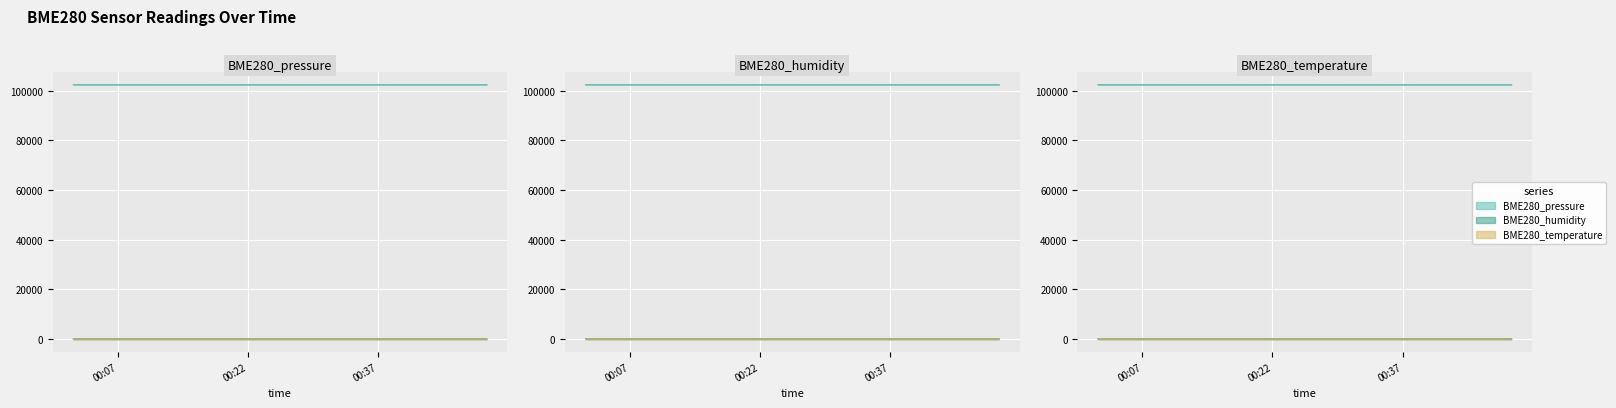

Reading left to right, what are all the values shown in this chart?

BME280_pressure: 102411.3	102414.5	102415.1	102415.6	102409.3	102412.9	102406.6	102405.6	102403.8	102402.0	102403.3	102405.4	102401.3	102403.1	102404.8	102414.3	102415.9	102417.0	102414.8	102417.1
BME280_humidity: 30.2	30.1	30.2	30.2	30.2	30.2	30.3	30.3	30.4	30.4	30.4	30.4	30.4	30.4	30.5	30.5	30.6	30.7	30.9	31.1
BME280_temperature: 10.5	10.5	10.3	10.2	10.2	10.2	10.1	10.1	10.0	9.9	10.0	9.9	9.9	9.9	9.8	9.8	9.8	9.8	9.6	9.5